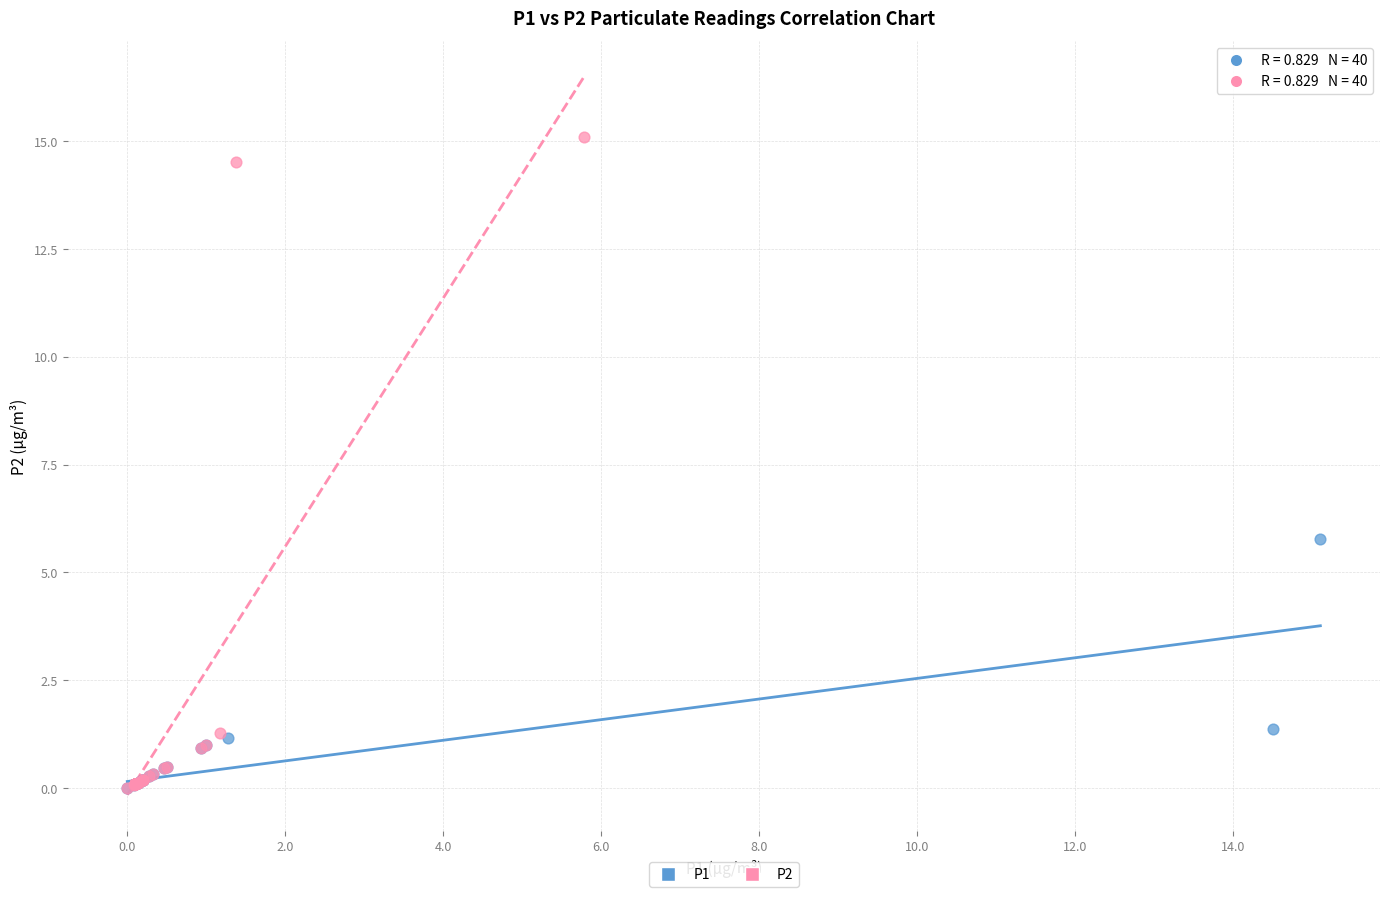

Which series reaches the maximum Y coordinate?

P2